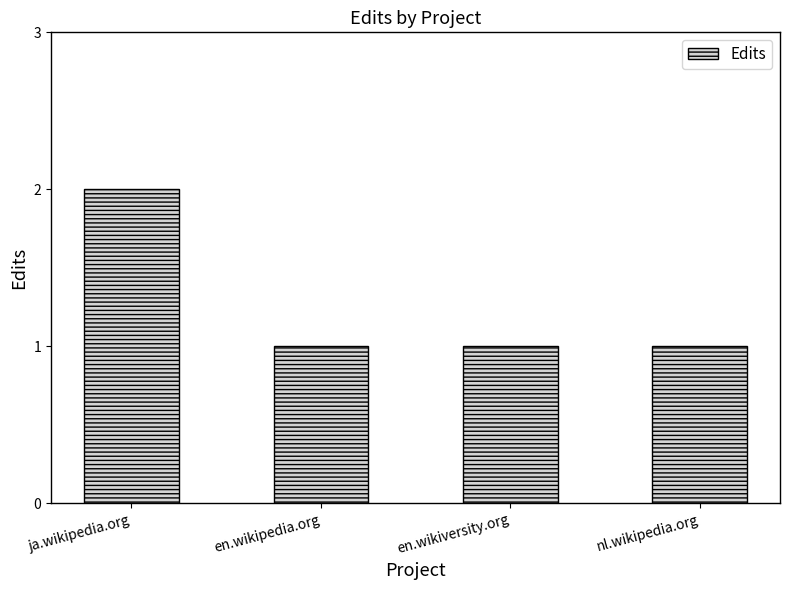

What is the difference between the values at en.wikipedia.org and ja.wikipedia.org?

1